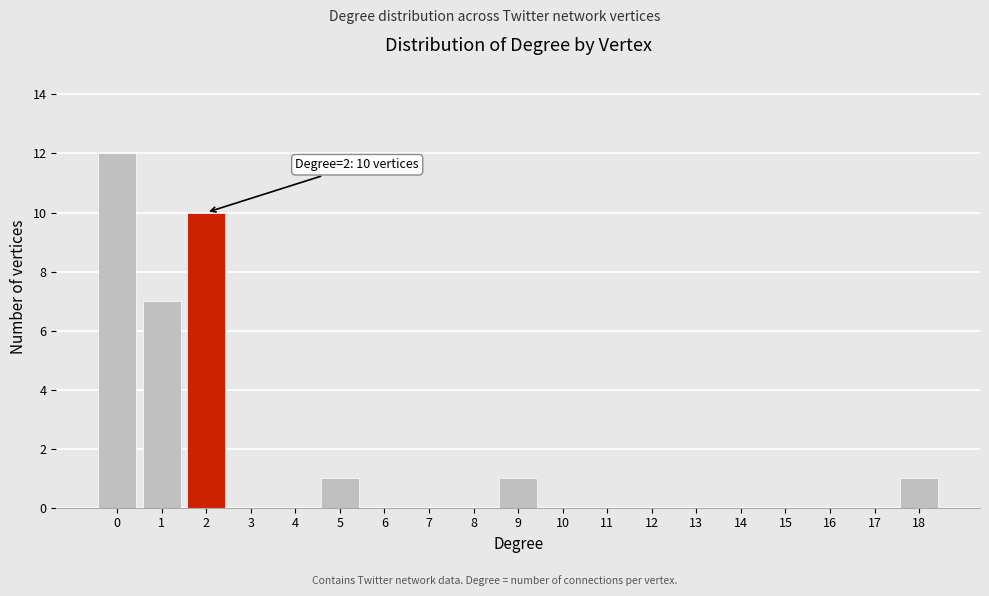

Over which range of the x-axis is the bar tallest?

-0.5 to 0.5